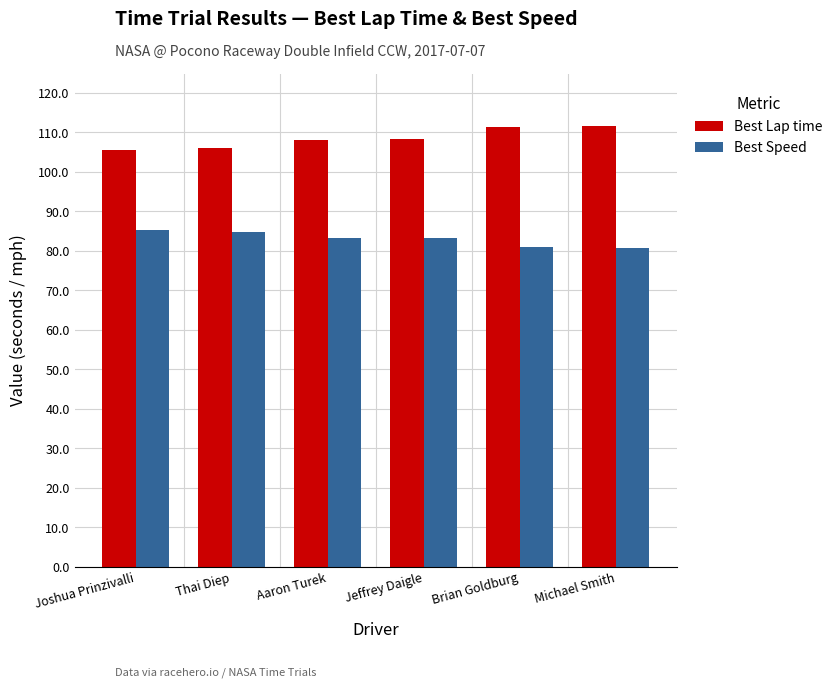

Is it true that Best Lap time equals 143.6 at Aaron Turek?

False